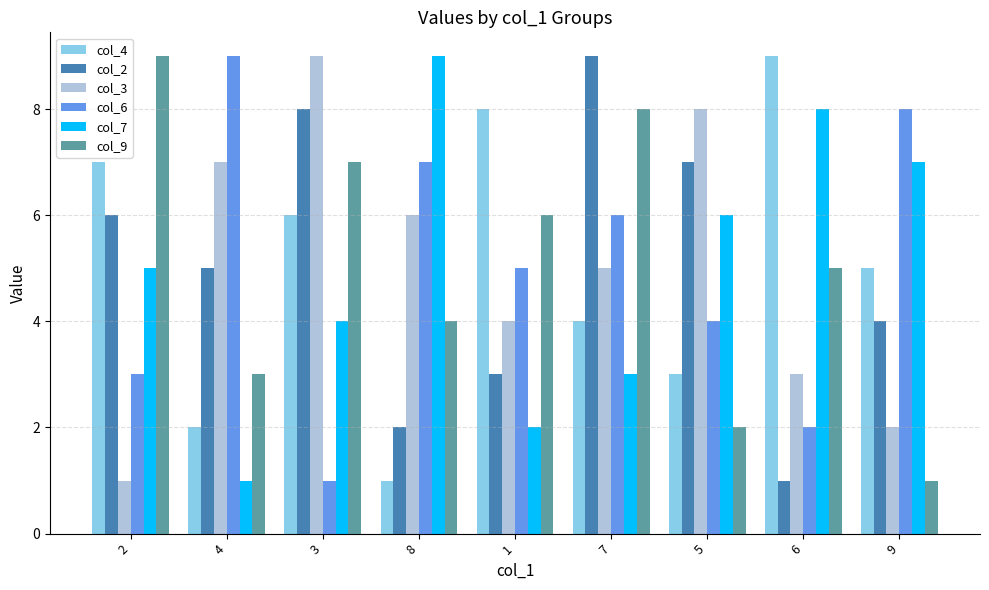

What is the total value across all series at 1?

28